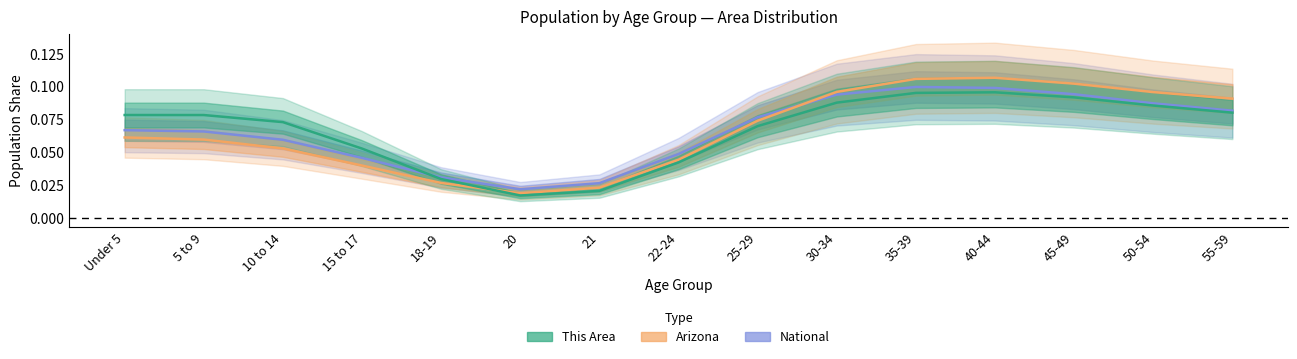

Which series has the largest total across all categories?

National